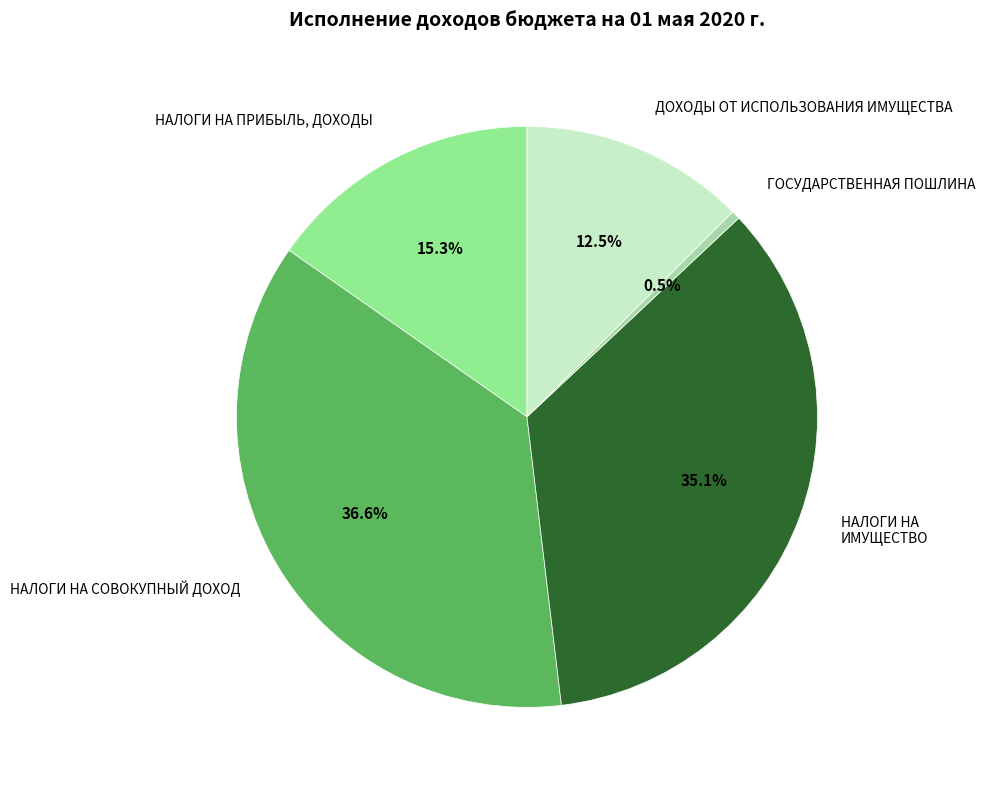

Is there a majority slice in this chart?

No